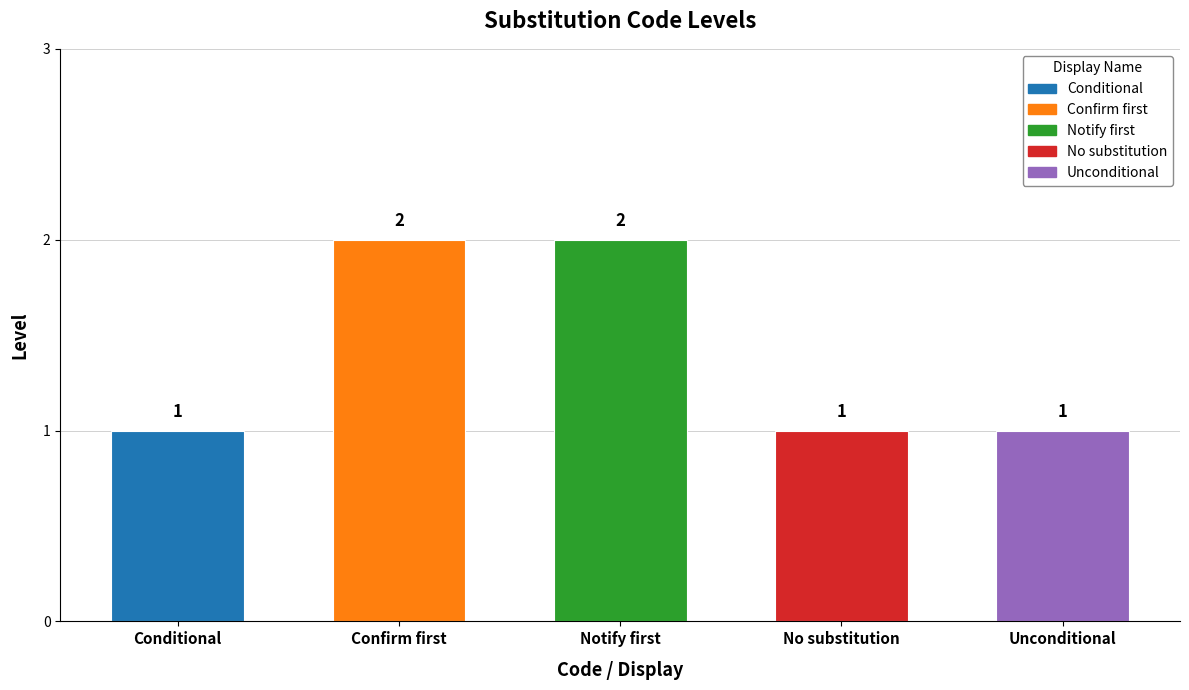

What is the ratio of the value at No substitution to the value at Unconditional?

1.0